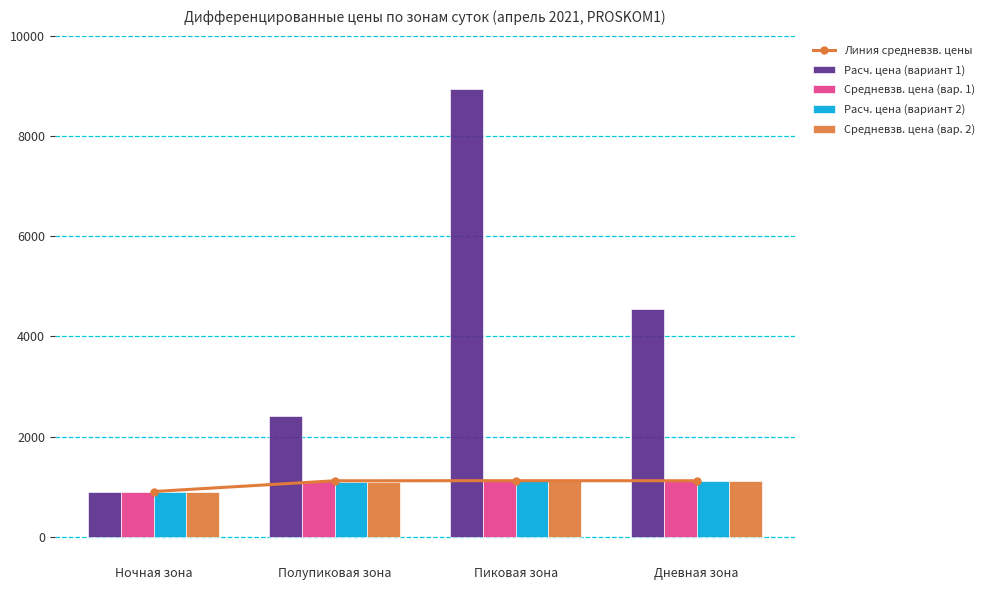

What is the value of the Средневзв. цена (вар. 1) bar at the 3rd from the left?

1124.6